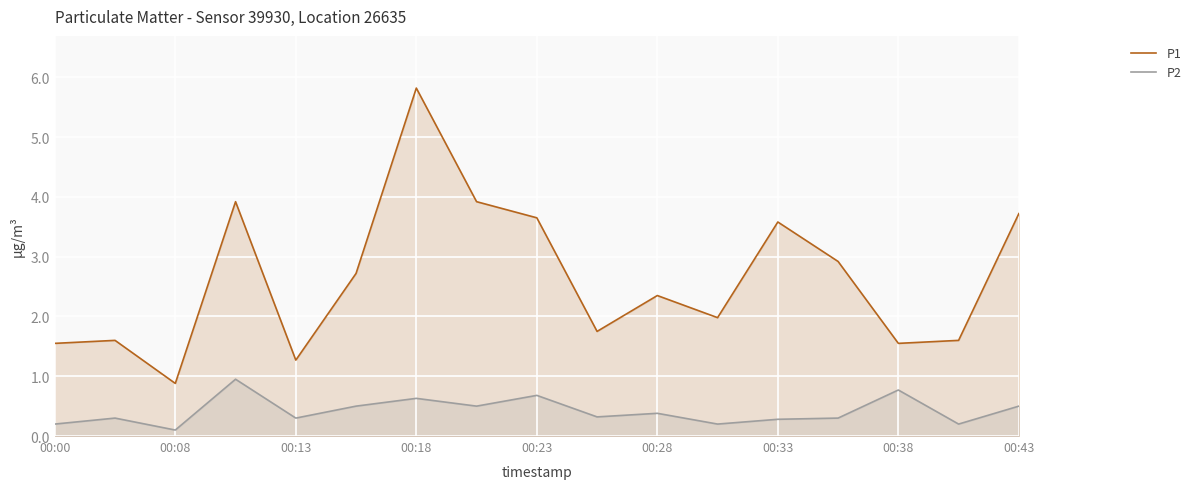

Which series has the largest total across all categories?

P1